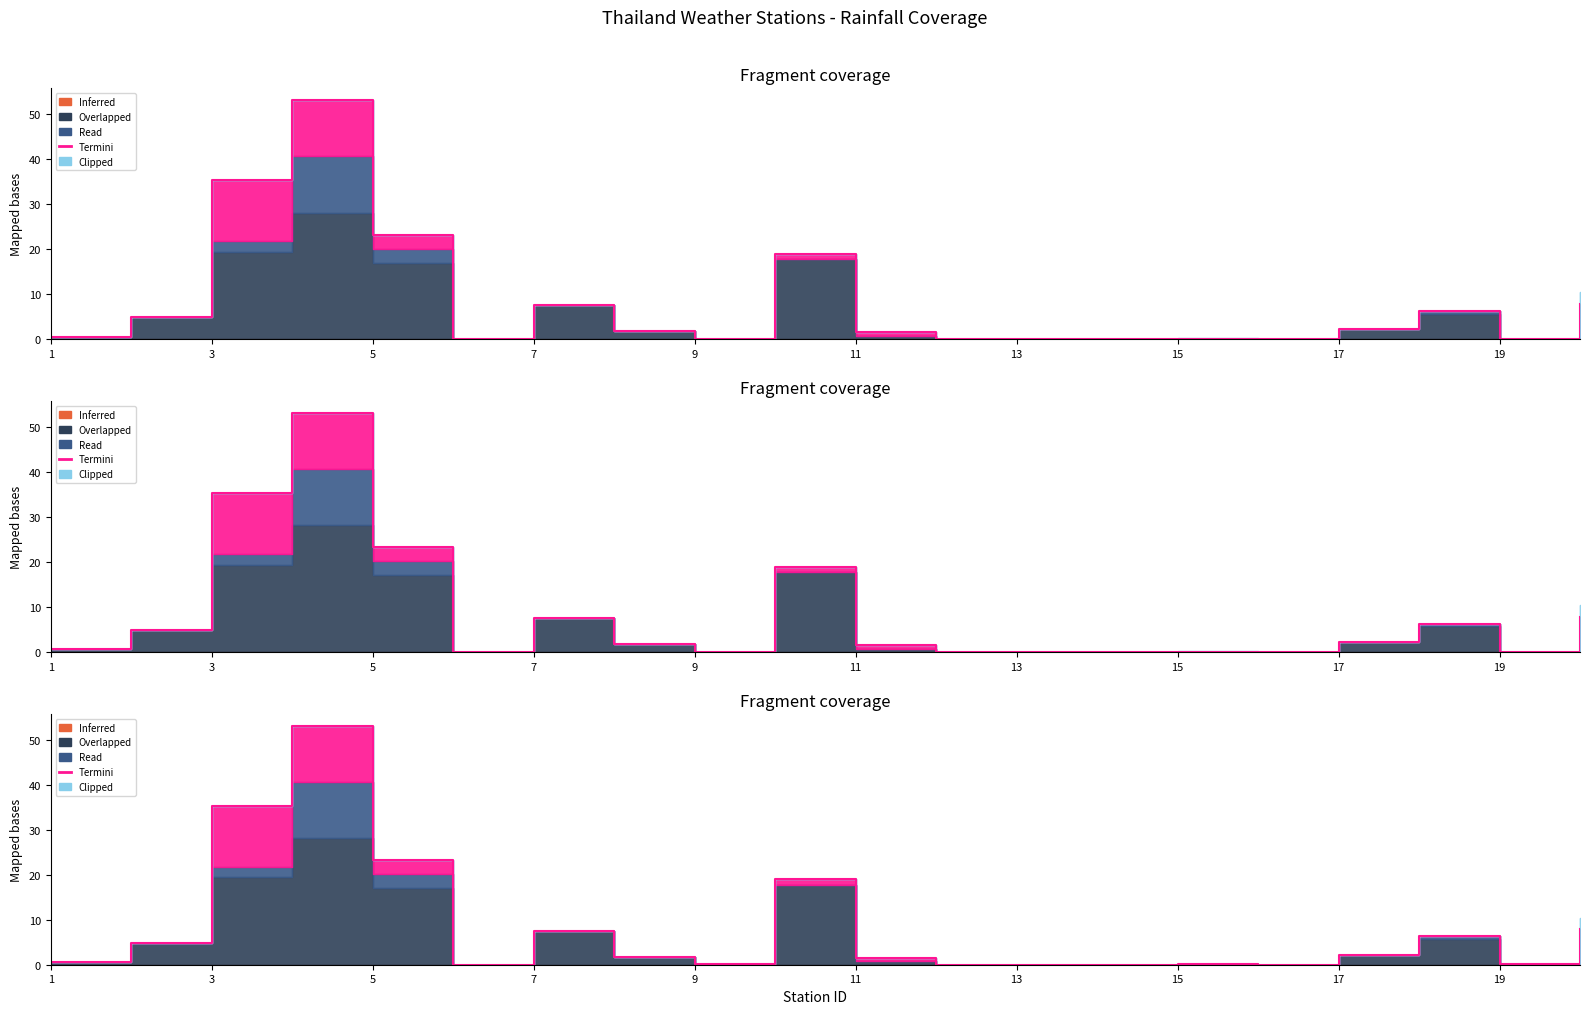

At 19, list the series in order from smallest to largest.

Inferred, Read, Termini, Clipped, Overlapped